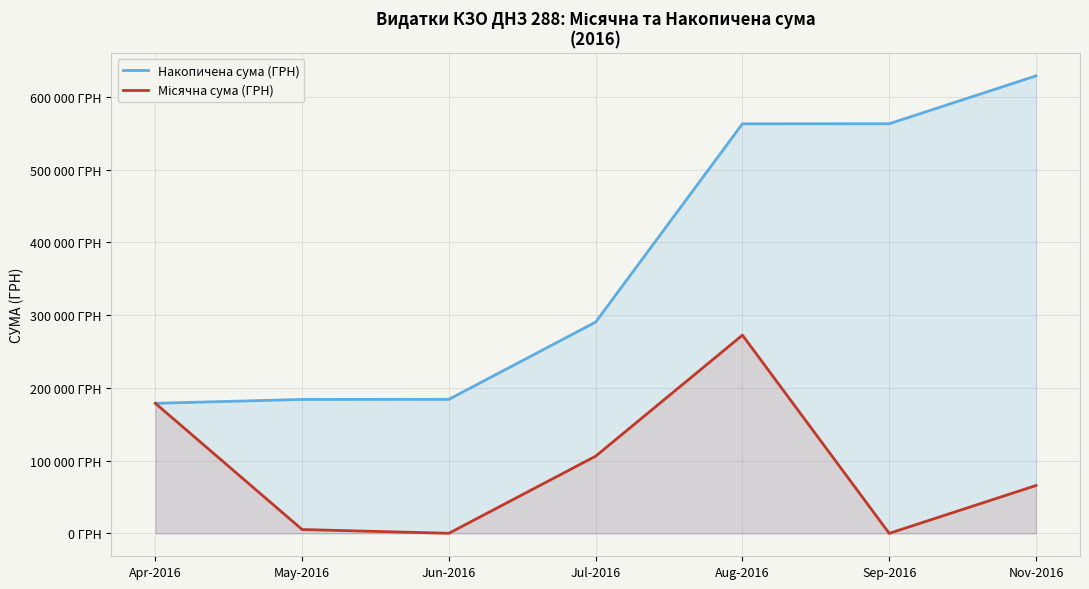

At which label is Місячна сума (ГРН) closest to 136253?

Jul-2016